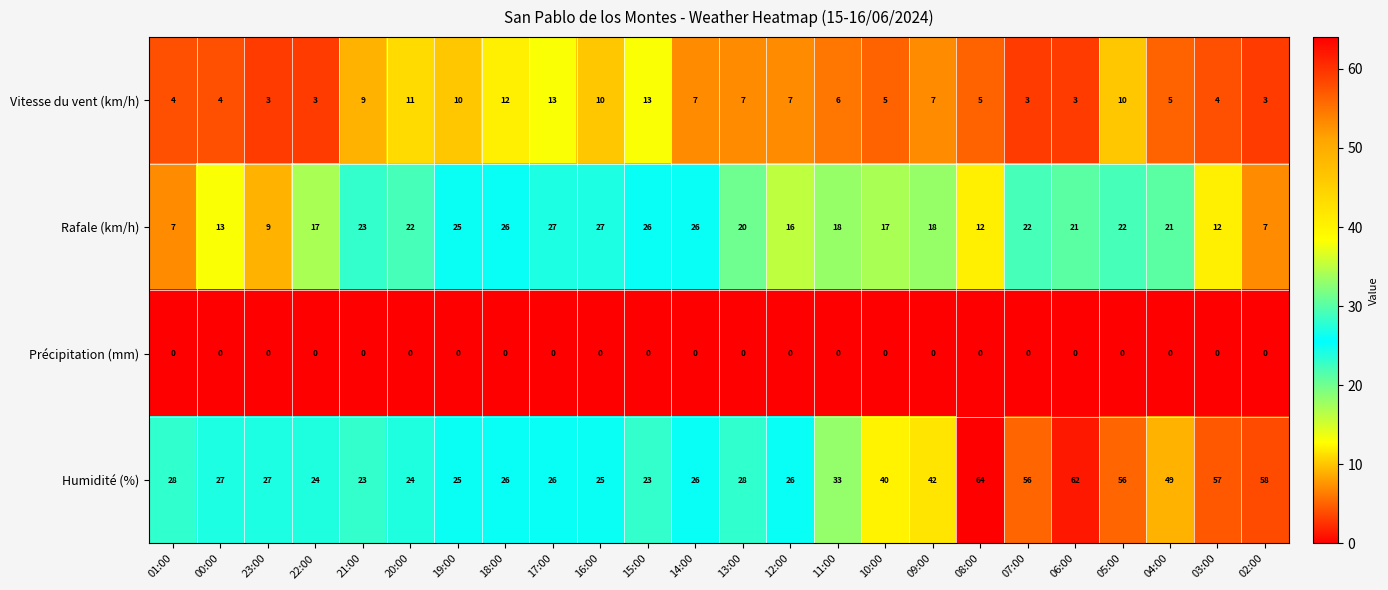

Which series changed the most between 19:00 and 03:00?

Humidité (%)